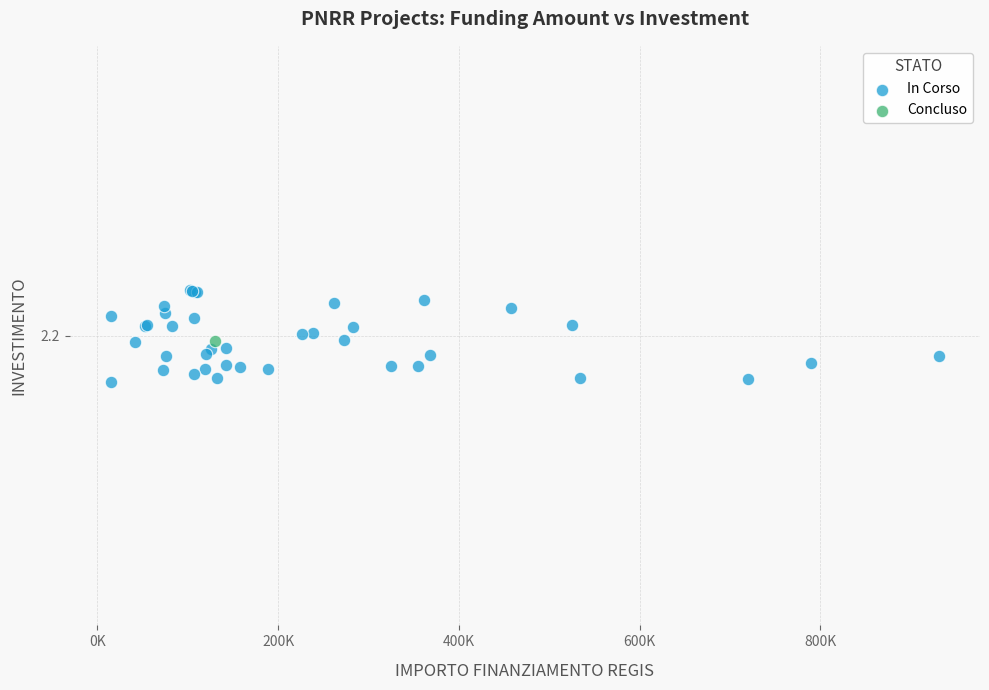

What are all the series names shown in the legend?

In Corso, Concluso